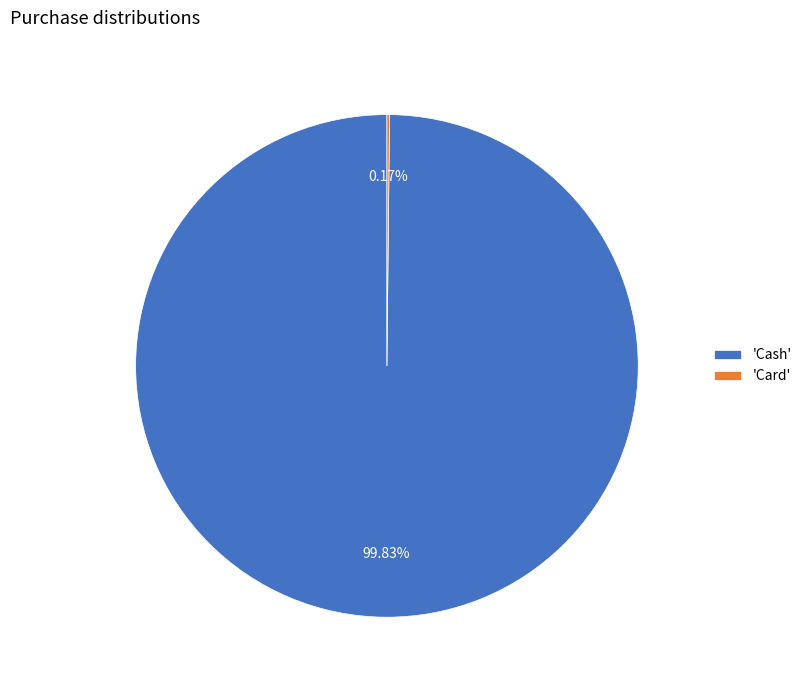

To the nearest percent, what is the average slice percentage?

50%